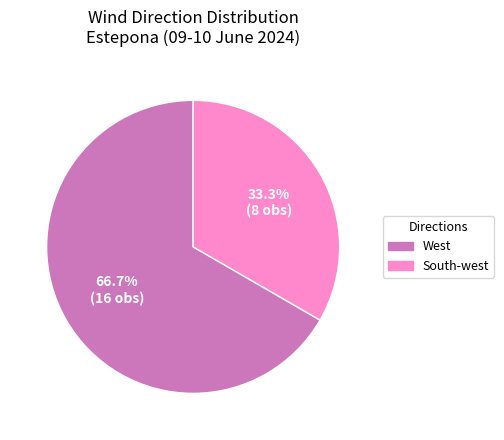

How many segments does this pie chart have?

2